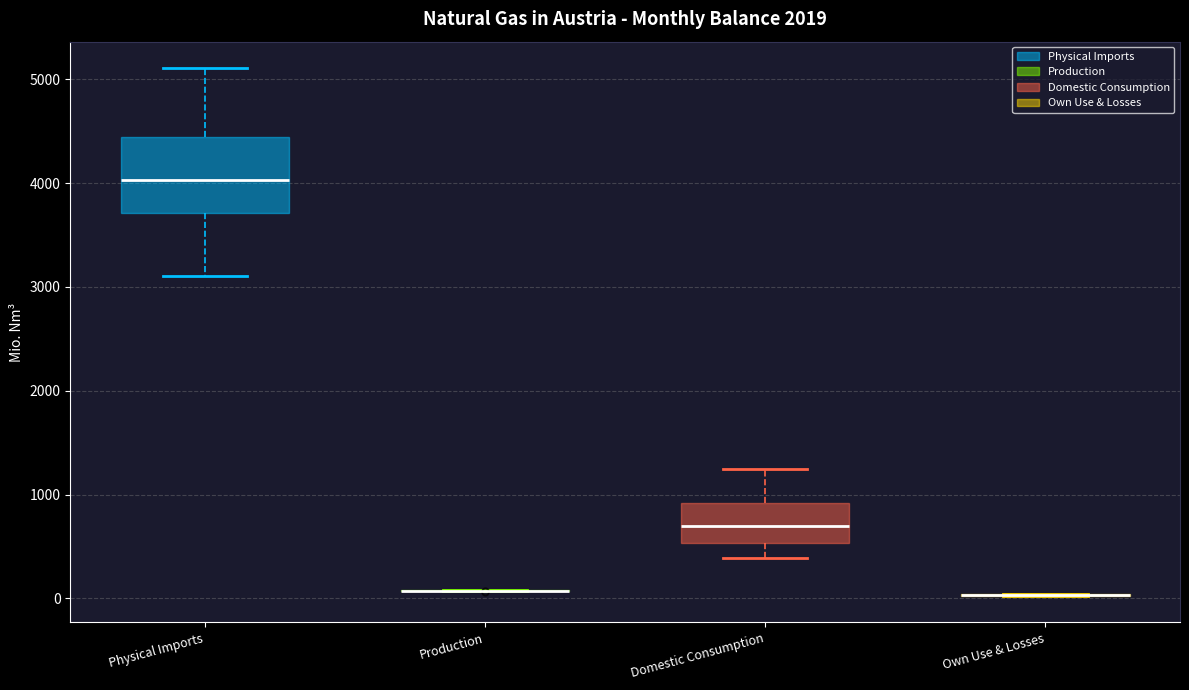

Reading left to right, read every box against the y-axis: the position of its median line, the range the box covers, and the ends of its whiskers. The values are not printed on the chart, so give them approximately, as read against the axis.

Physical Imports: median 4000, box 3700 to 4400, whiskers 3100 to 5100
Production: box collapsed to a line at 100, whiskers 100 to 100
Domestic Consumption: median 700, box 500 to 900, whiskers 400 to 1200
Own Use & Losses: box collapsed to a line at 0, whiskers 0 to 0